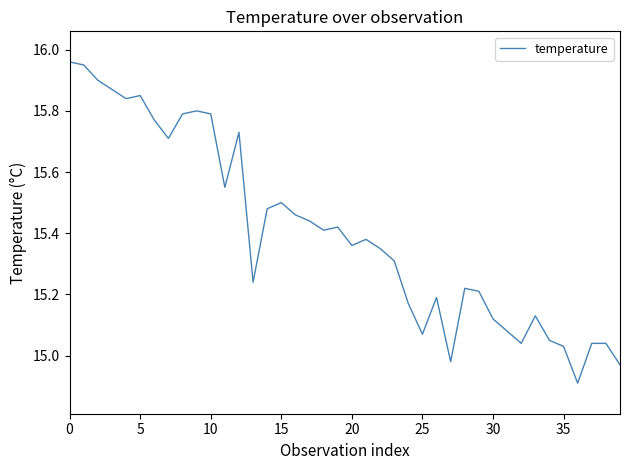

What is the smallest value displayed?

14.9